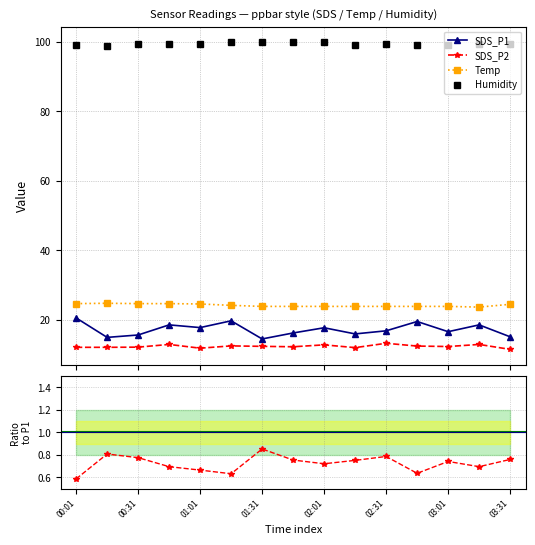

What is the lowest value of the SDS_P1 series?

14.4